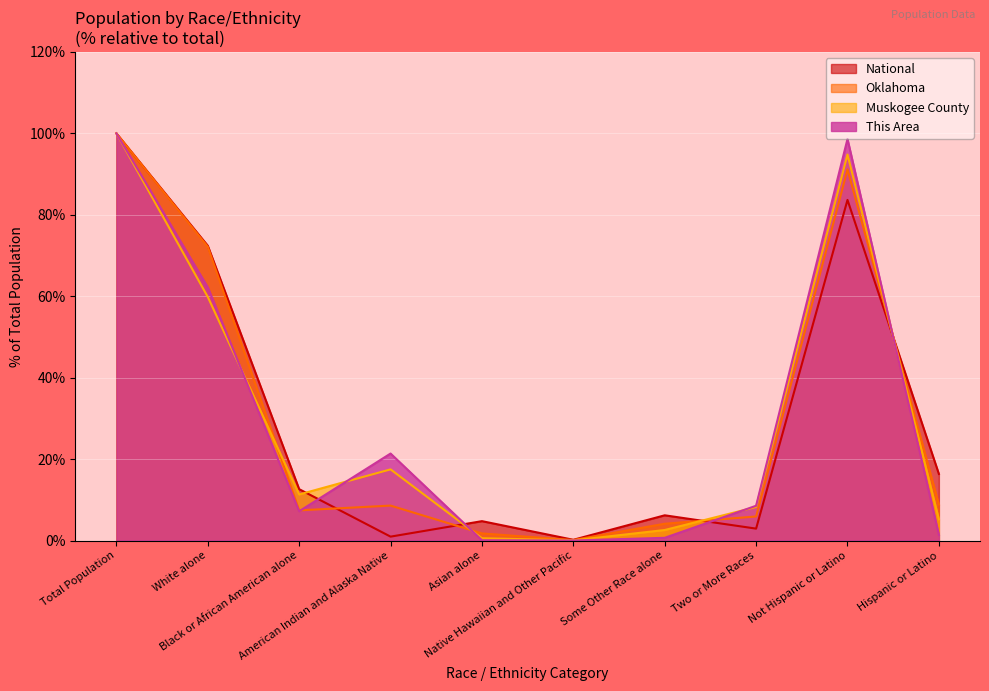

Reading right to left, what are all the values shown in this chart?

This Area: 1.4	98.6	8.5	0.7	0.0	0.1	21.4	7.2	62.2	100.0
Muskogee County: 5.2	94.8	8.2	2.6	0.0	0.6	17.5	11.3	59.8	100.0
Oklahoma: 8.9	91.1	5.9	4.1	0.1	1.7	8.6	7.4	72.2	100.0
National: 16.3	83.7	2.9	6.2	0.2	4.8	0.9	12.6	72.4	100.0